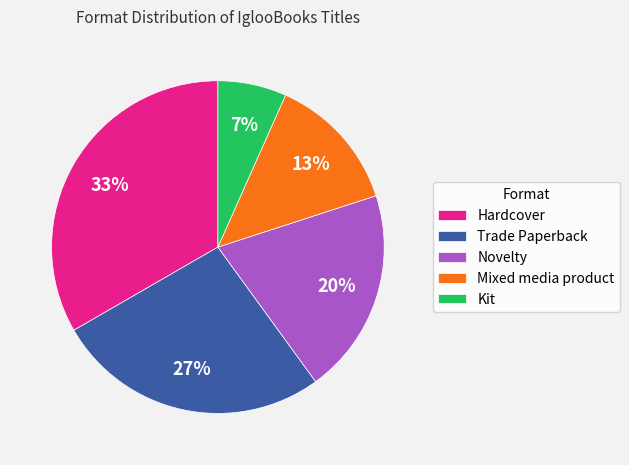

Does Trade Paperback represent more than half of the total?

No